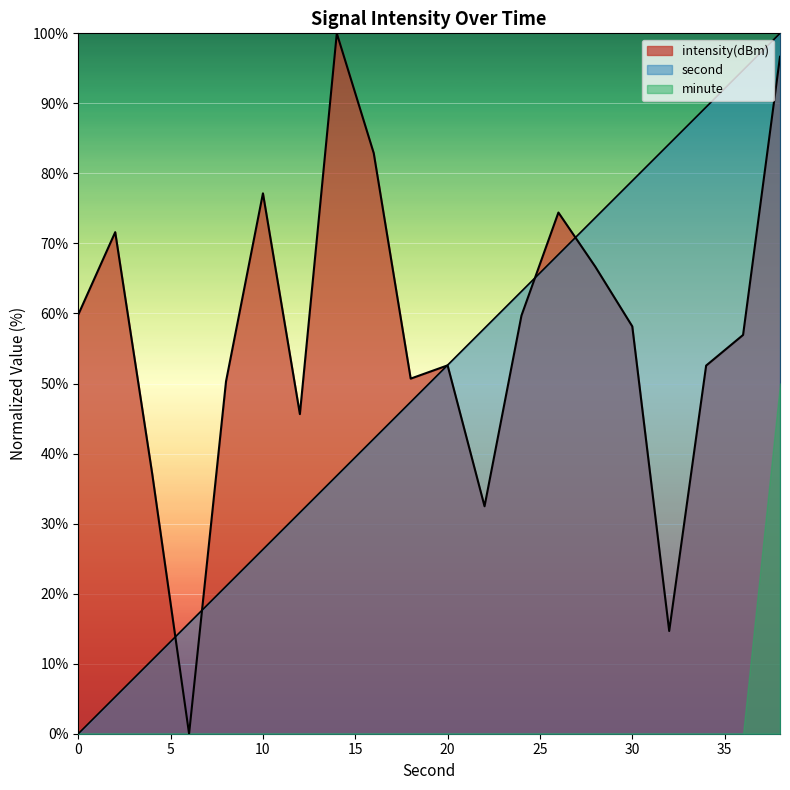

What is the difference between the maximum and minimum values in the intensity series?

100.0